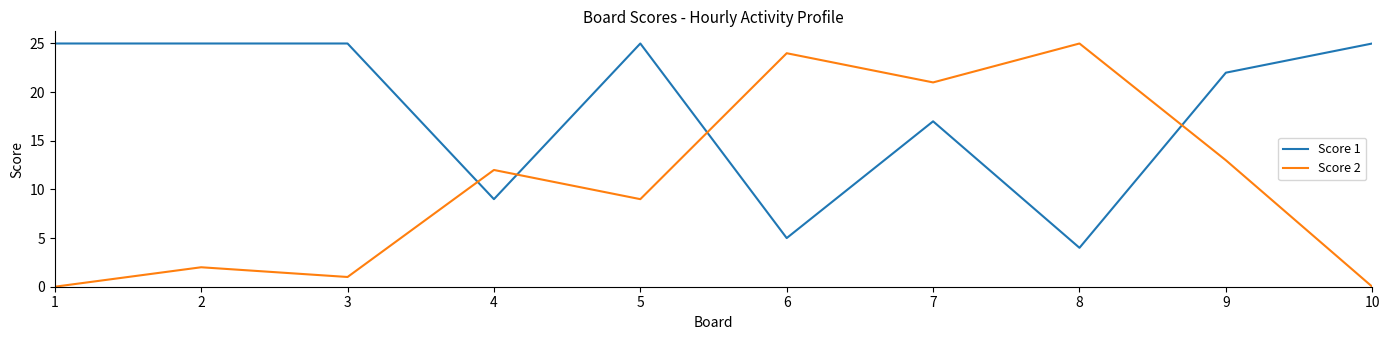

At 8, list the series in order from smallest to largest.

Score 1, Score 2